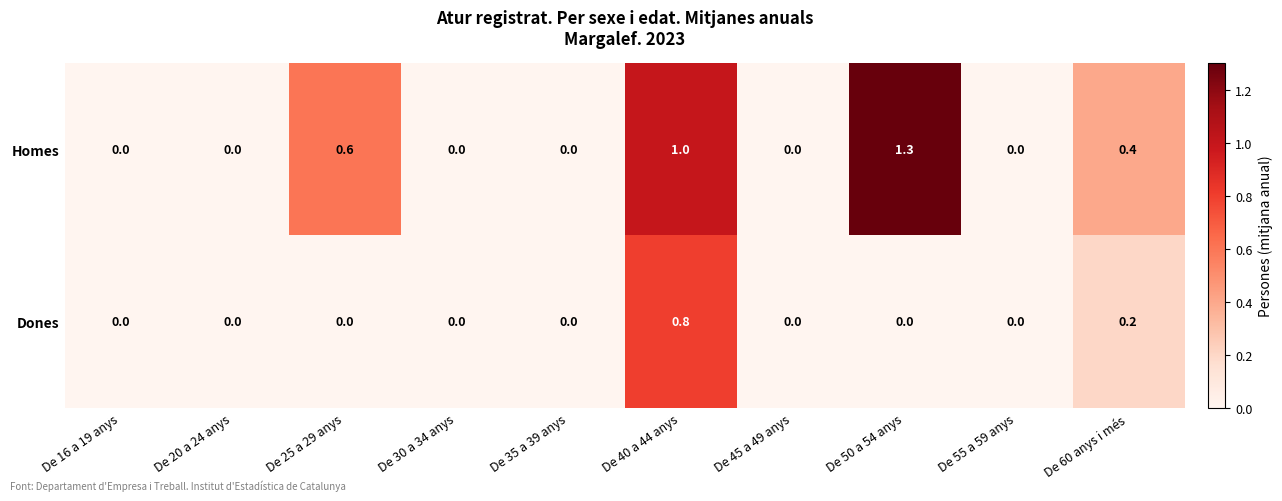

Is it true that Dones equals -0.5 at De 45 a 49 anys?

False